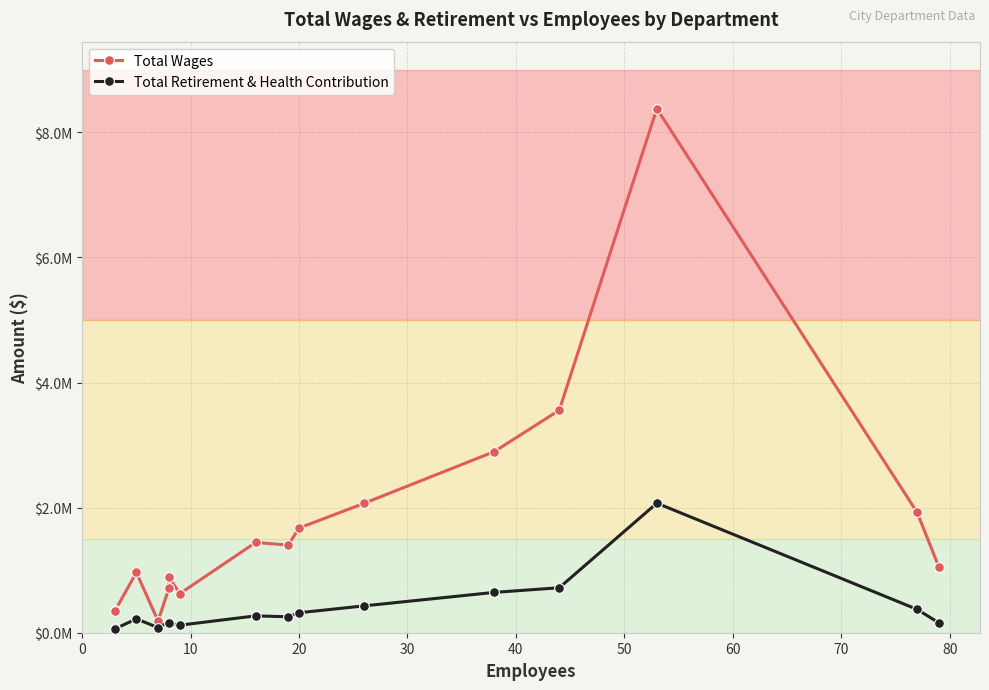

True or false: Total Retirement & Health Contribution and Total Wages intersect in this chart.

False